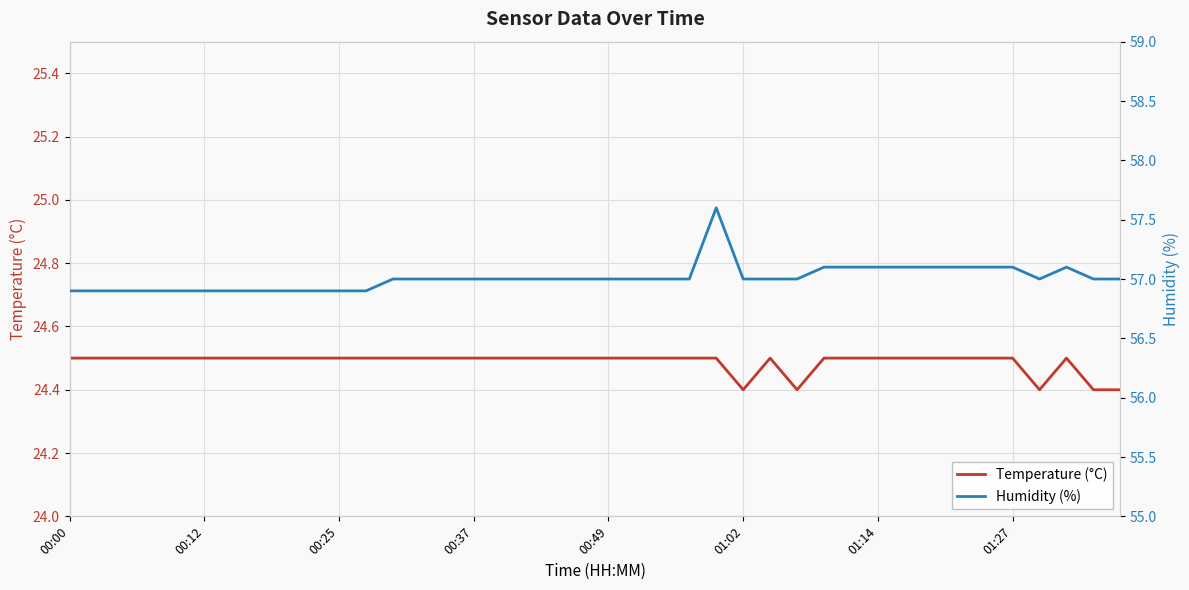

What is the total value across all series at 38?

81.4